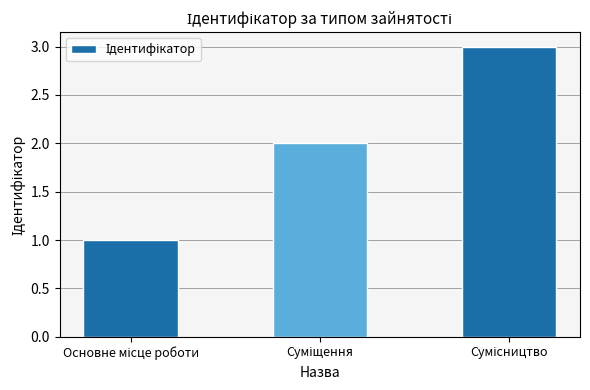

What is the value of the 1st bar from the left?

1